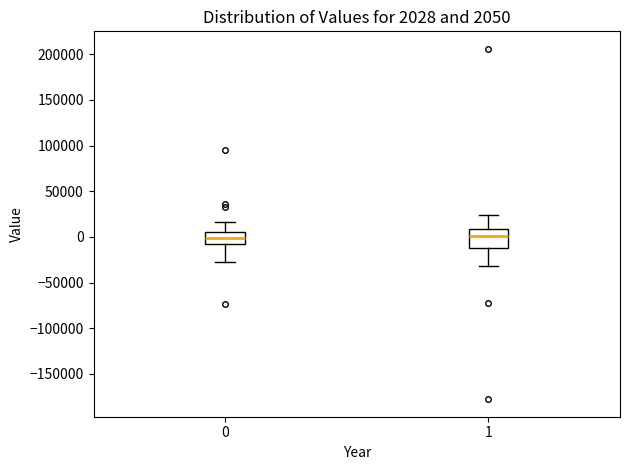

Comparing the boxes themselves (not the whiskers), which one is the tallest?

1